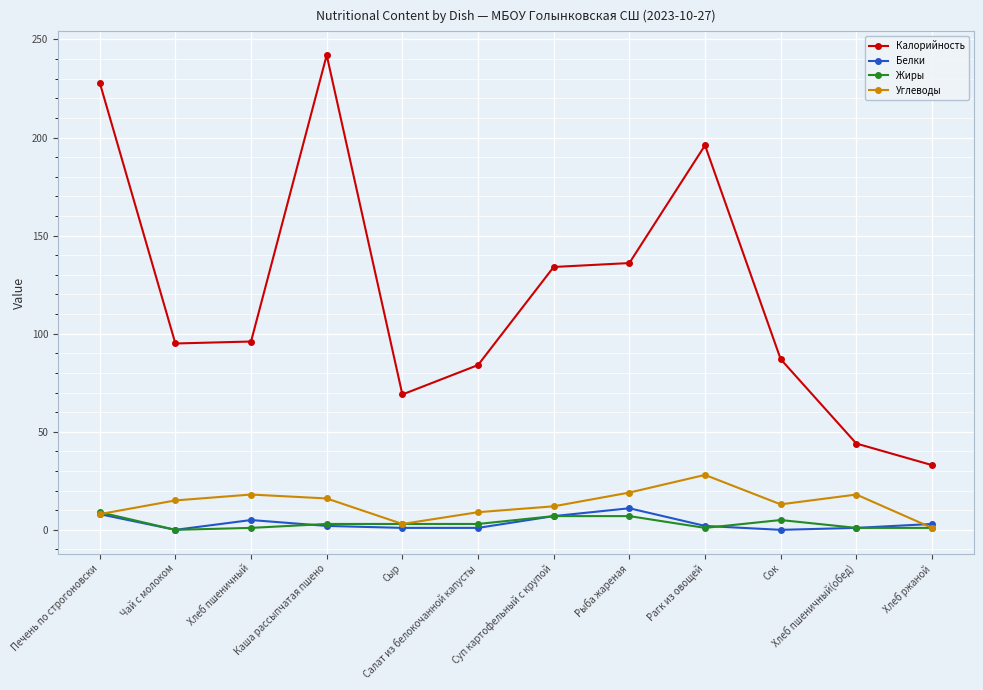

What is the label of the 2nd point from the right?

Хлеб пшеничный(обед)